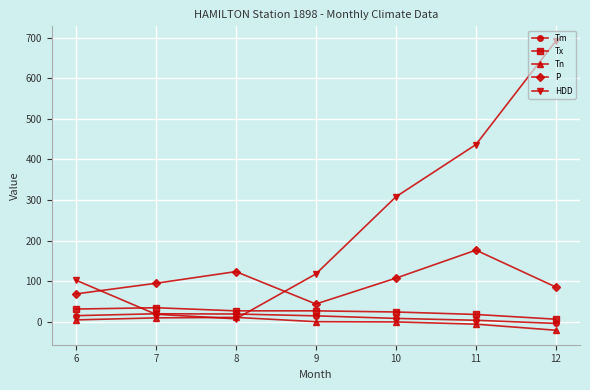

What is the value of the P point at the 7th from the left?

85.1